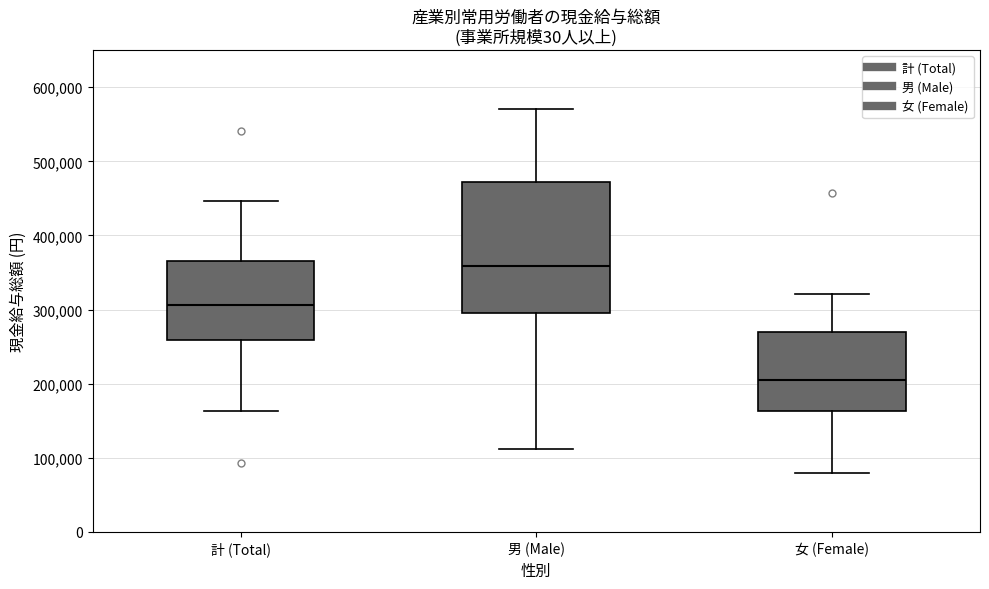

Which box is the tallest, from its lower edge to its upper edge?

男 (Male)